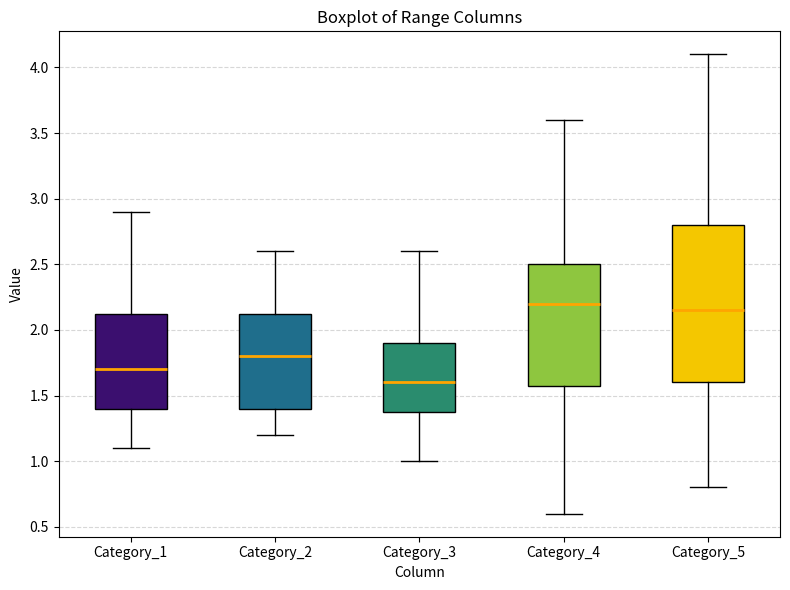

Where is the lower edge of the box for Category_3 on the y-axis? The values are not printed on the chart, so give them approximately, as read against the axis.

1.40